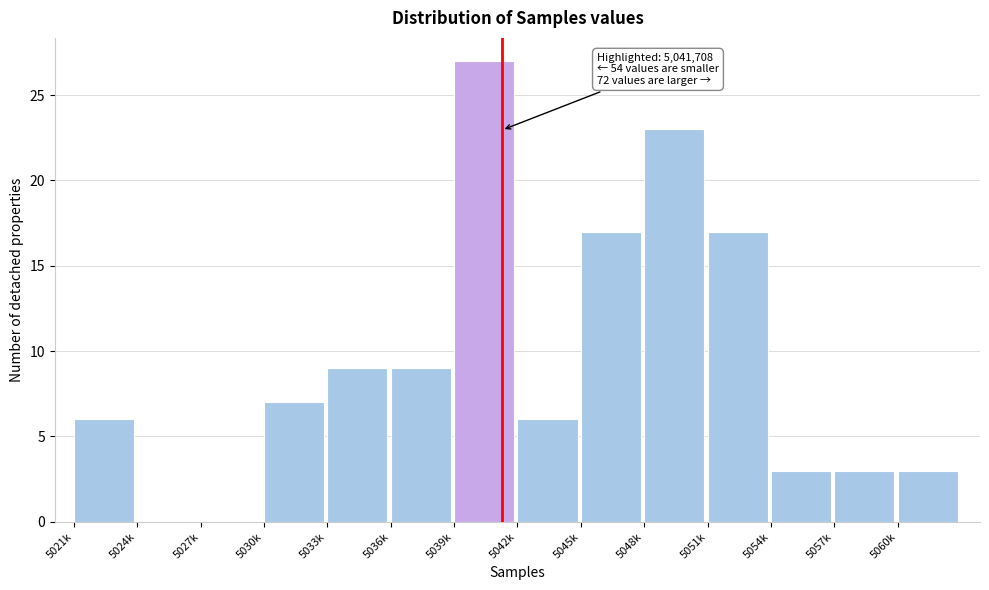

Reading left to right, extract all data points from this chart.

5021k=6	5024k=0	5027k=0	5030k=7	5033k=9	5036k=9	5039k=27	5042k=6	5045k=17	5048k=23	5051k=17	5054k=3	5057k=3	5060k=3